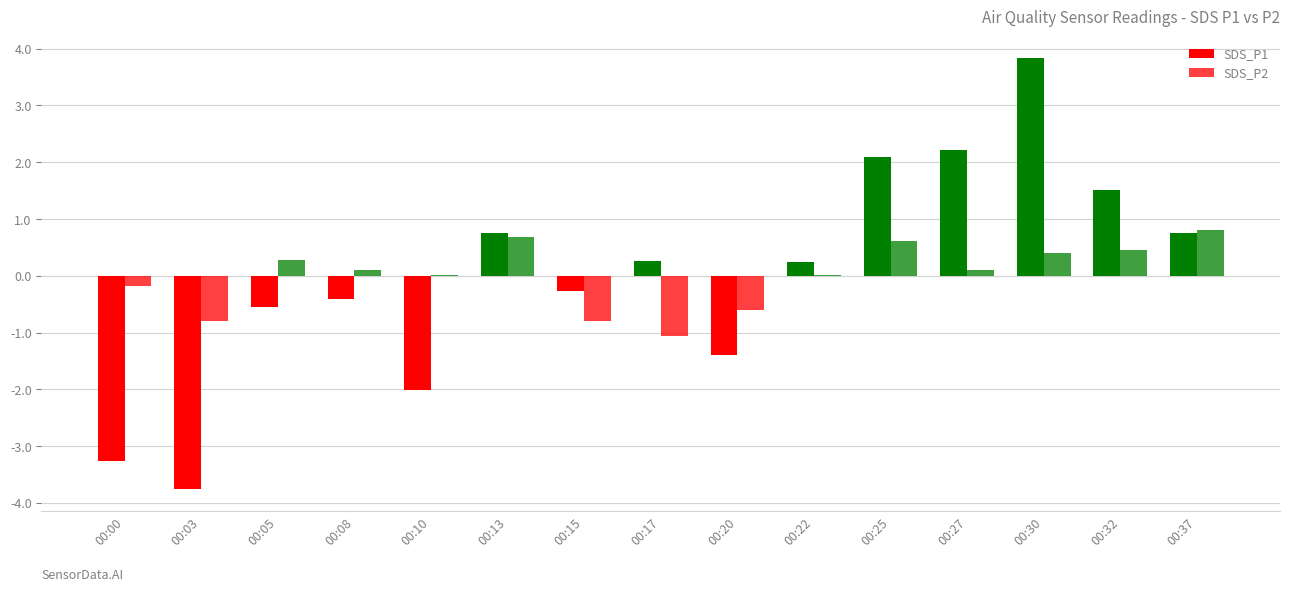

How many data points in SDS_P1 are above 0?

8